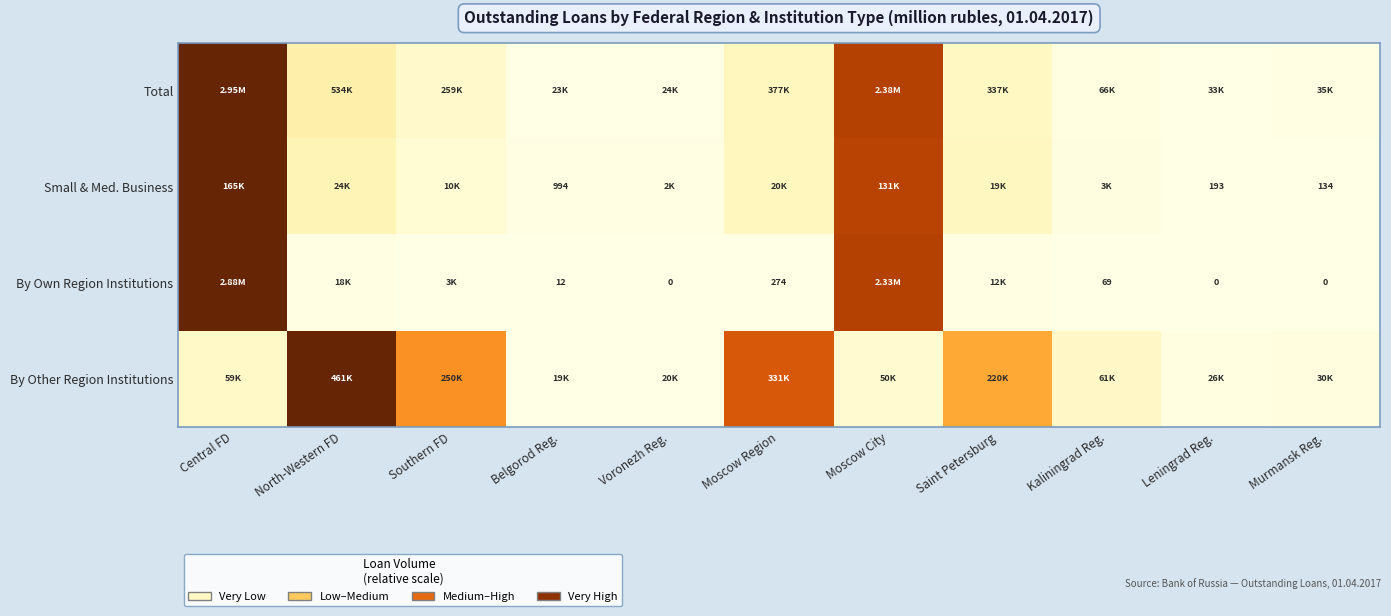

At how many categories does at least one series exceed 0?

11